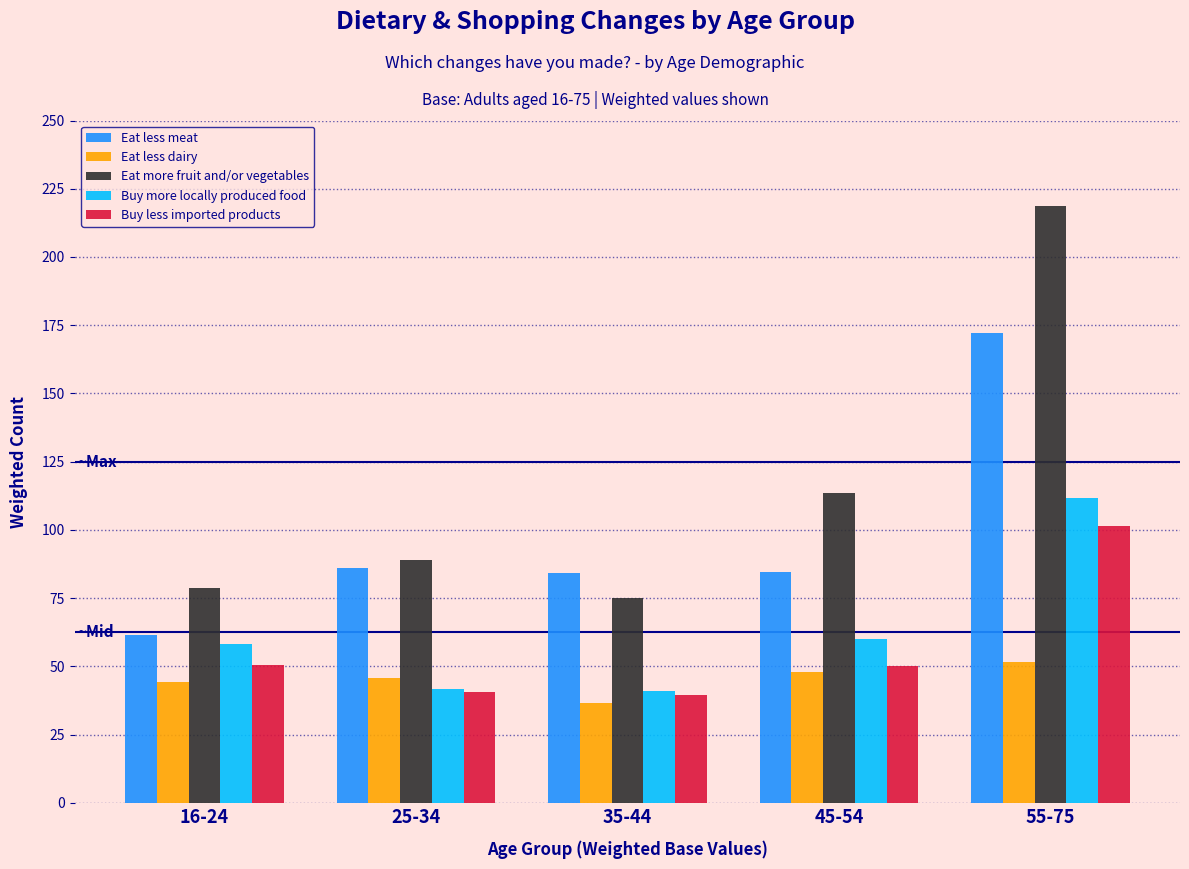

What is the average value of the Eat less dairy series?

45.2